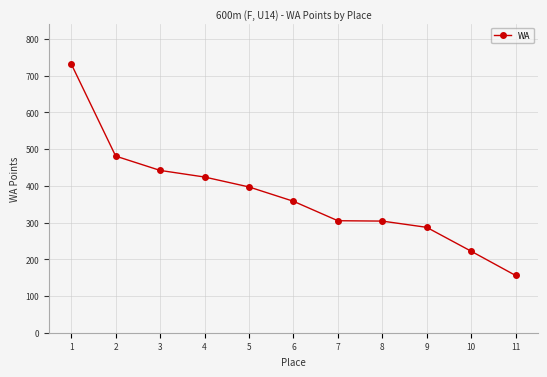

How many values are below 358?

5